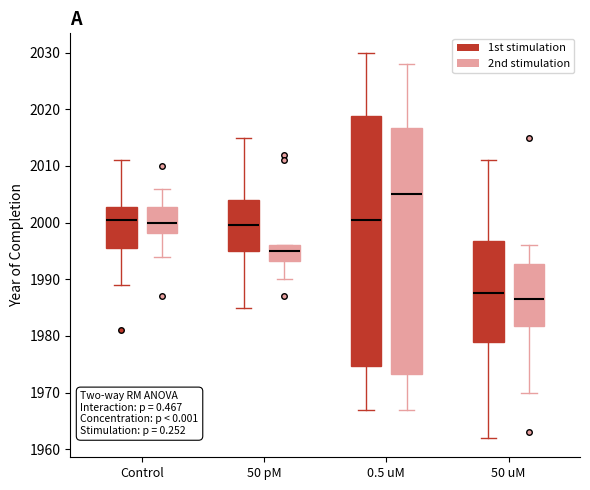

Reading left to right, read every box against the y-axis: the position of its median line, the range the box covers, and the ends of its whiskers. The values are not printed on the chart, so give them approximately, as read against the axis.

Control (1st stimulation): median 2001, box 1996 to 2003, whiskers 1989 to 2011
Control (2nd stimulation): median 2000, box 1998 to 2003, whiskers 1994 to 2006
50 pM (1st stimulation): median 2000, box 1995 to 2004, whiskers 1985 to 2015
50 pM (2nd stimulation): median 1995, box 1993 to 1996, whiskers 1990 to 1996
0.5 uM (1st stimulation): median 2001, box 1975 to 2019, whiskers 1967 to 2030
0.5 uM (2nd stimulation): median 2005, box 1973 to 2017, whiskers 1967 to 2028
50 uM (1st stimulation): median 1988, box 1979 to 1997, whiskers 1962 to 2011
50 uM (2nd stimulation): median 1987, box 1982 to 1993, whiskers 1970 to 1996